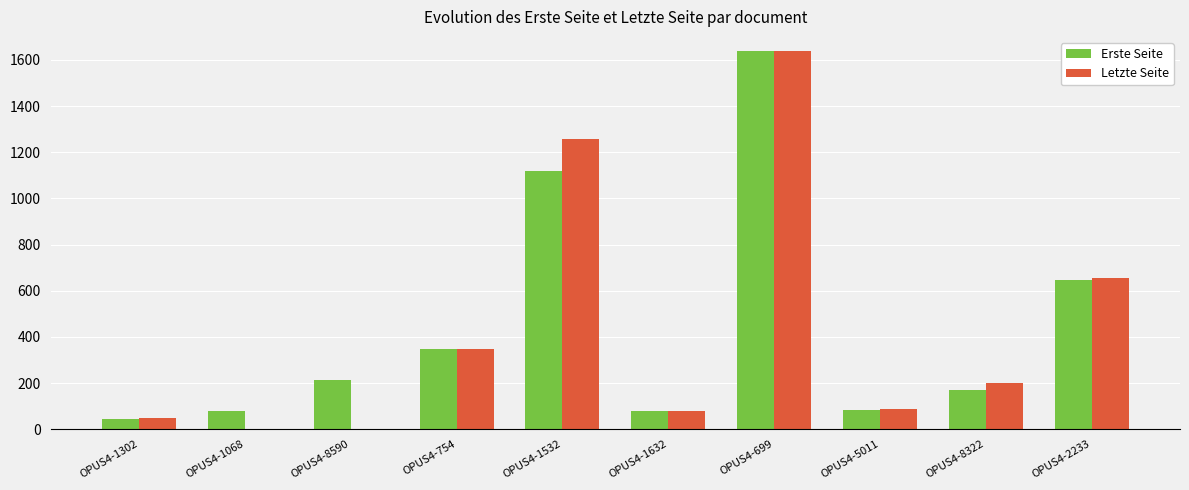

Between OPUS4-754 and OPUS4-2233, which series saw the biggest shift?

Letzte Seite